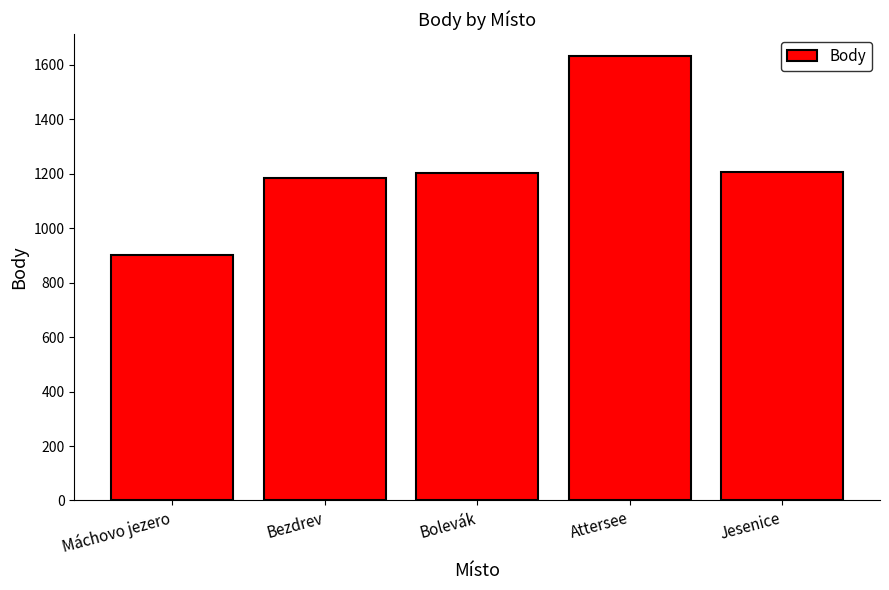

What is the sum of all values?

6123.5